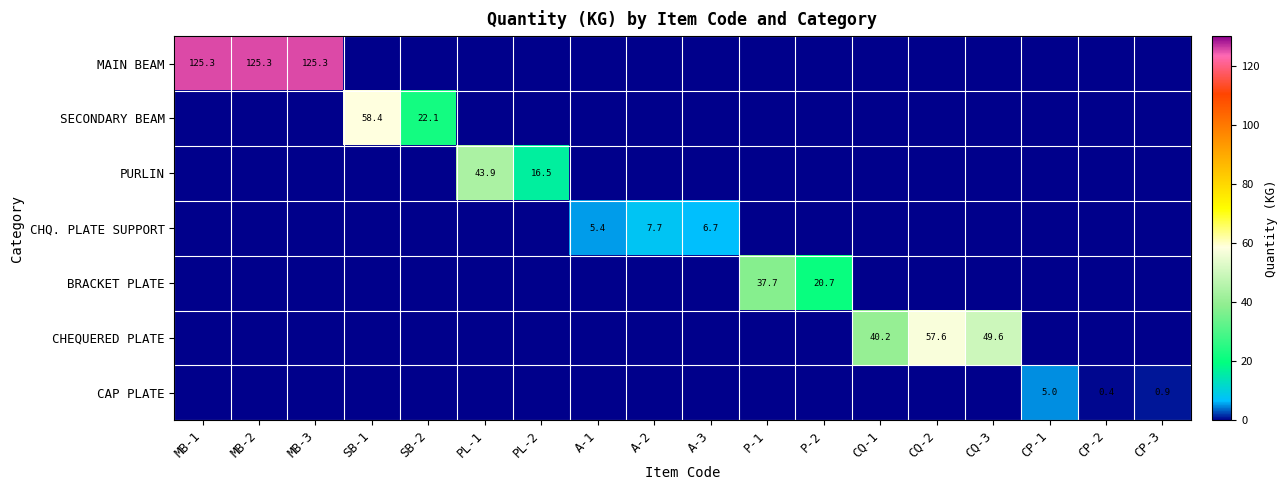

Which series has the largest range (max minus min)?

MAIN BEAM